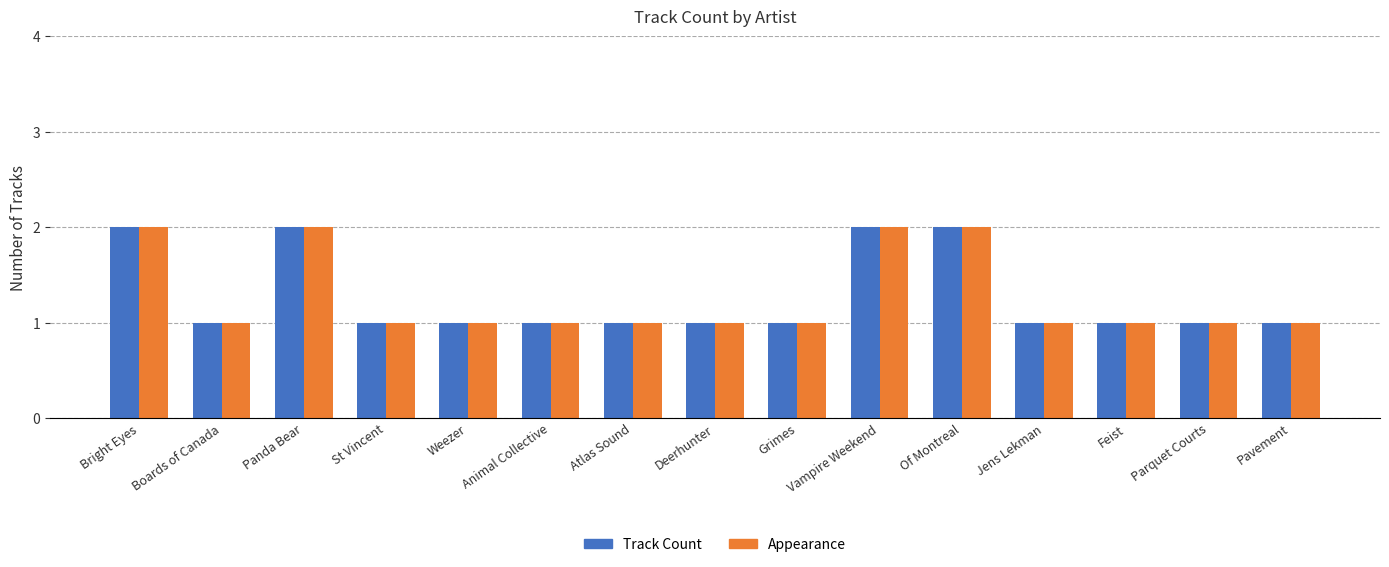

What is the difference between the Appearance values at Panda Bear and Deerhunter?

1